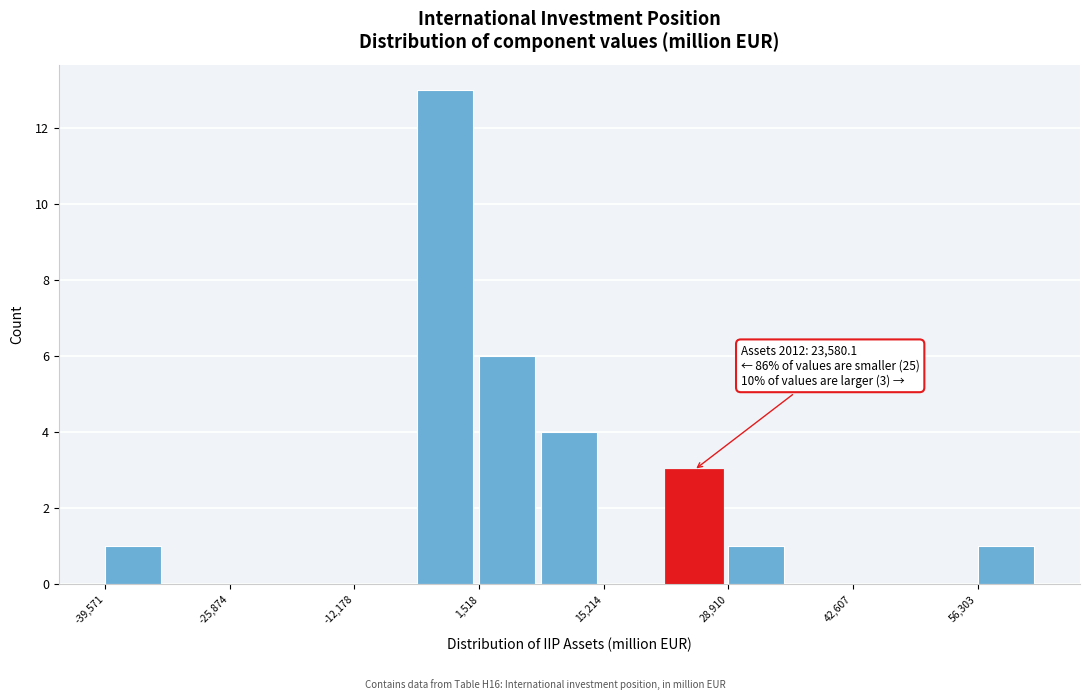

Read against the x-axis, roughly where is the centre of the tallest bar?

-2000